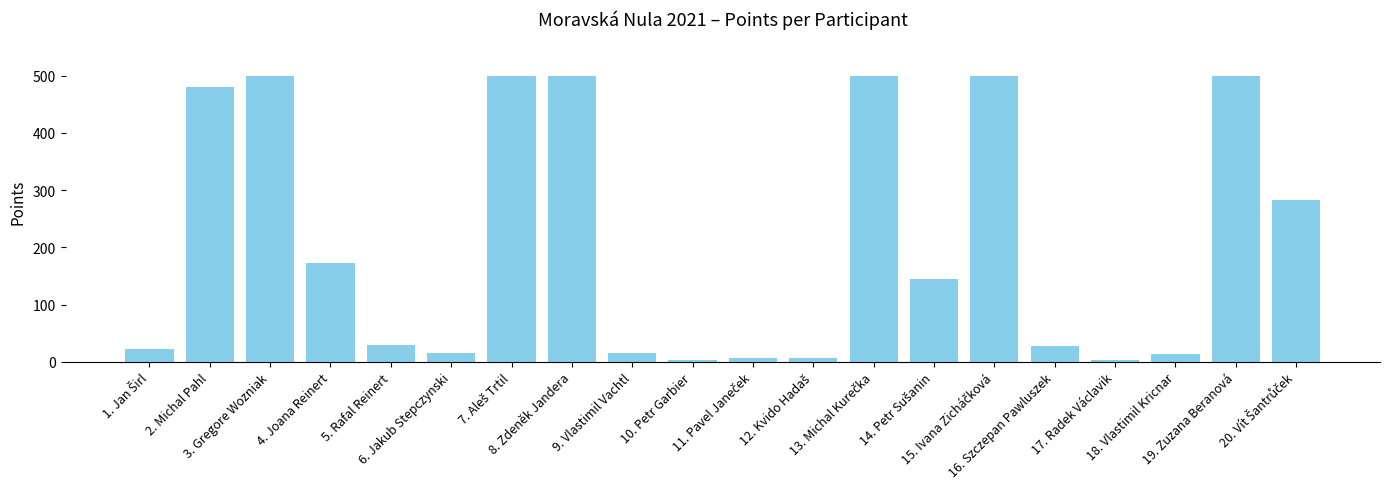

What is the difference between the maximum and minimum values?

497